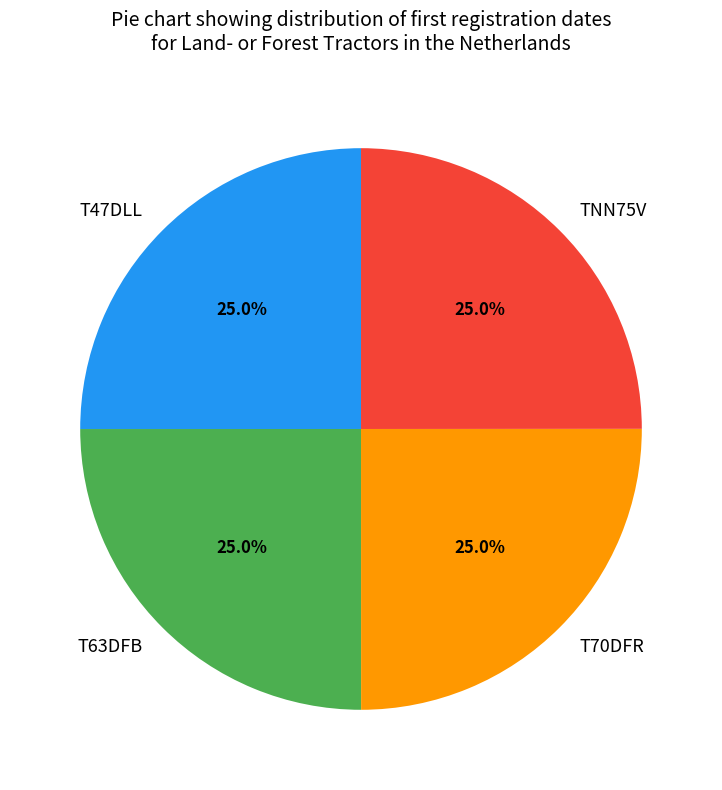

What percentage do T63DFB and T47DLL together represent?

50.0%